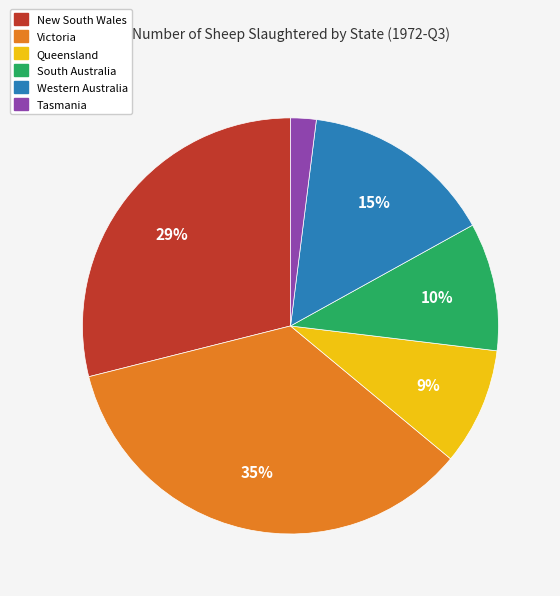

Is Tasmania the majority of the pie?

No